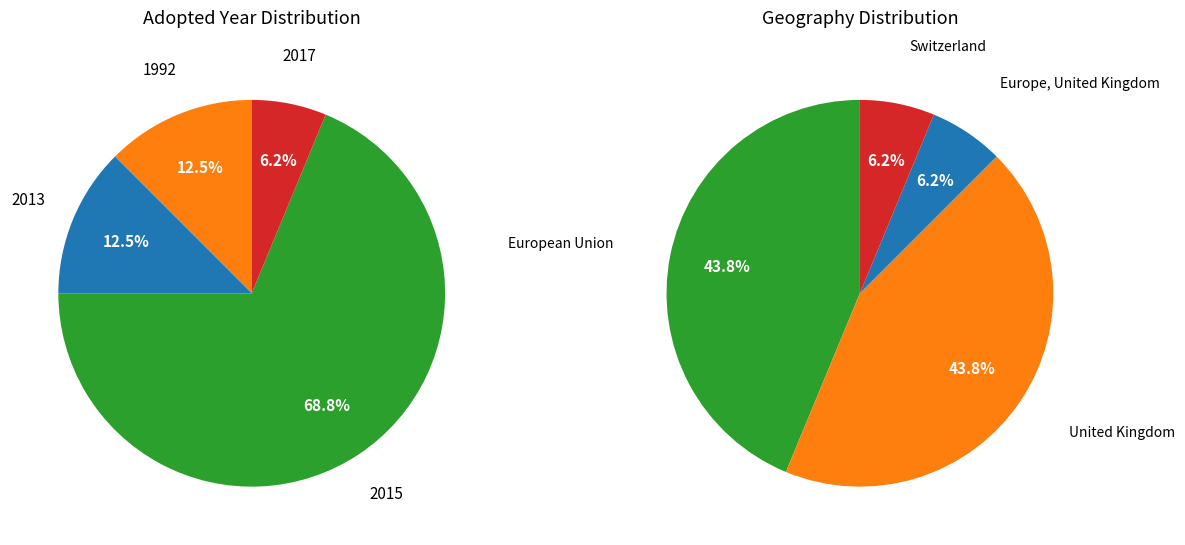

The 9 slice represents 12% of the pie. True or false?

False